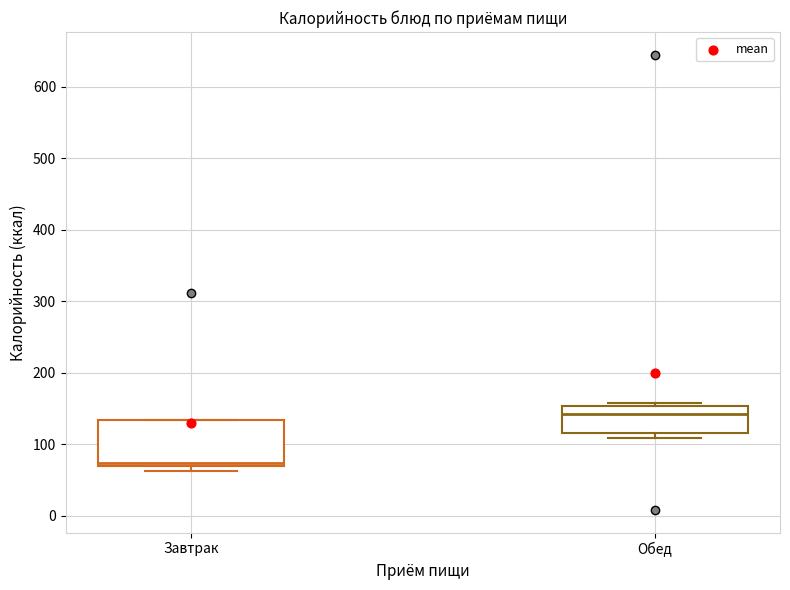

Reading left to right, transcribe this box plot: for each box, give where its median line is, the range the box spans, and where its two whiskers end, as read against the y-axis. The values are not printed on the chart, so give them approximately, as read against the axis.

Завтрак: median 70 (just above the box's lower edge), box 70 to 130, whiskers 60 to 130
Обед: median 140, box 120 to 150, whiskers 110 to 160